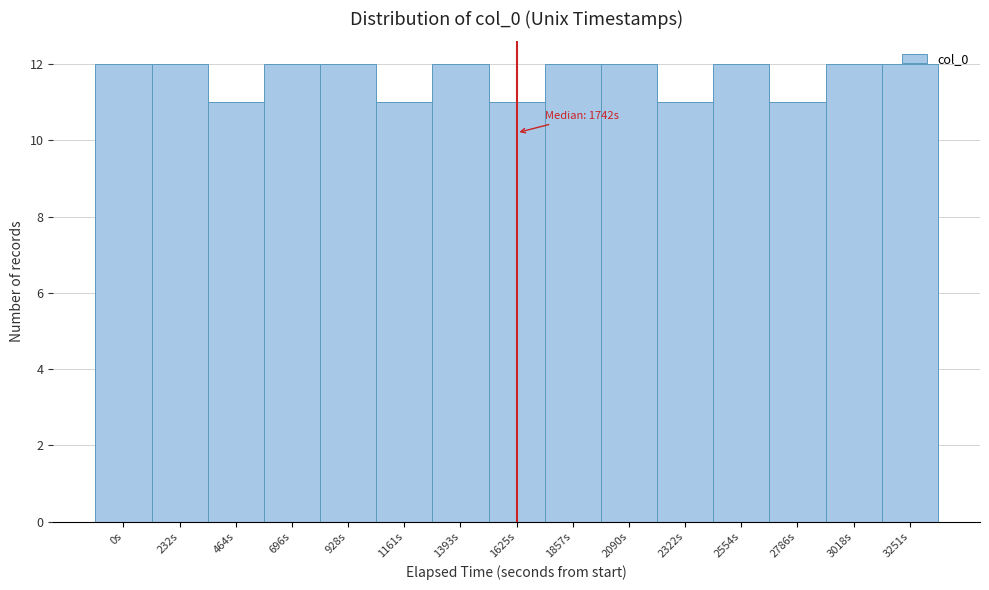

What is the sum of all values?

175